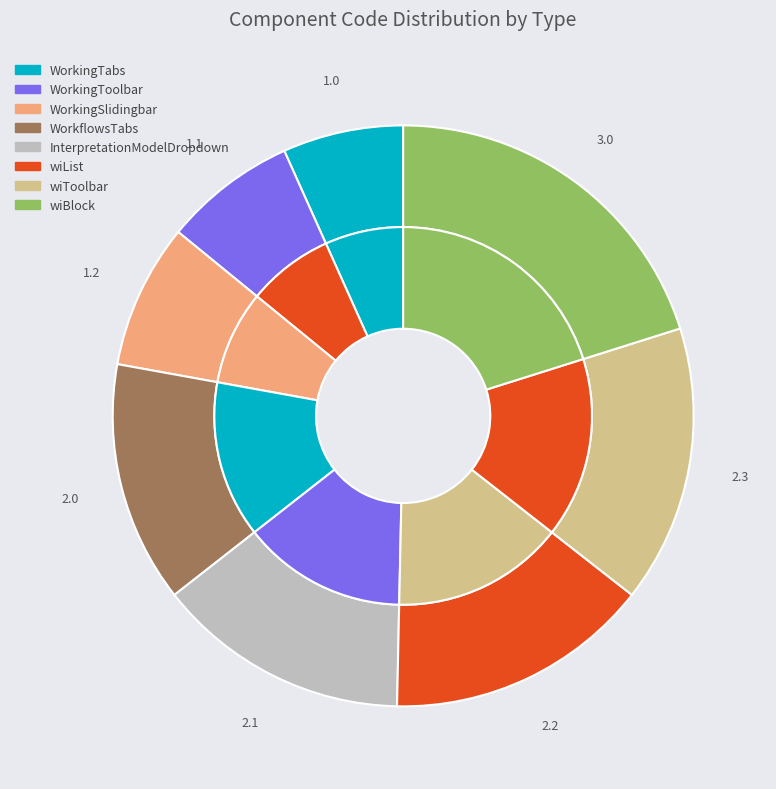

What percentage is the wiBlock slice, to the nearest percent?

20%